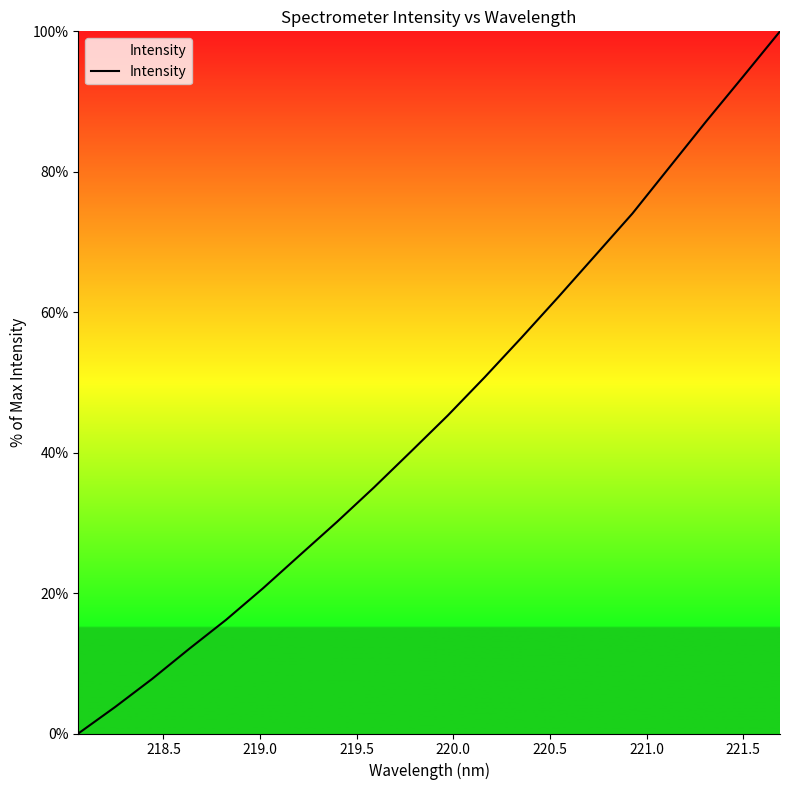

What is the greatest value displayed?

100.0